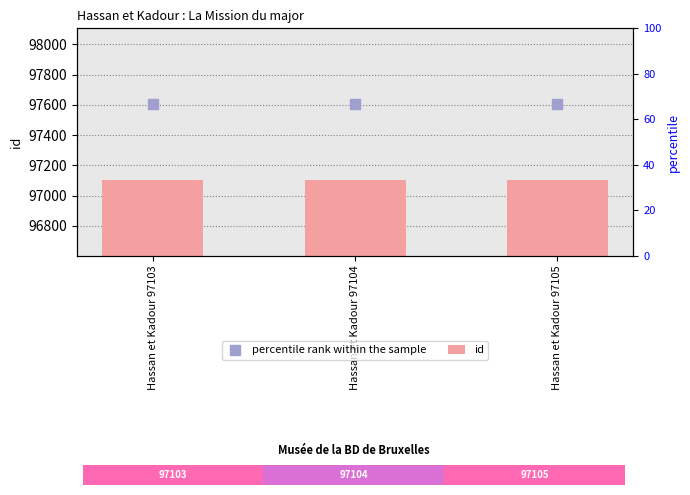

At which category is the sum across all series the highest?

Hassan et Kadour 97105